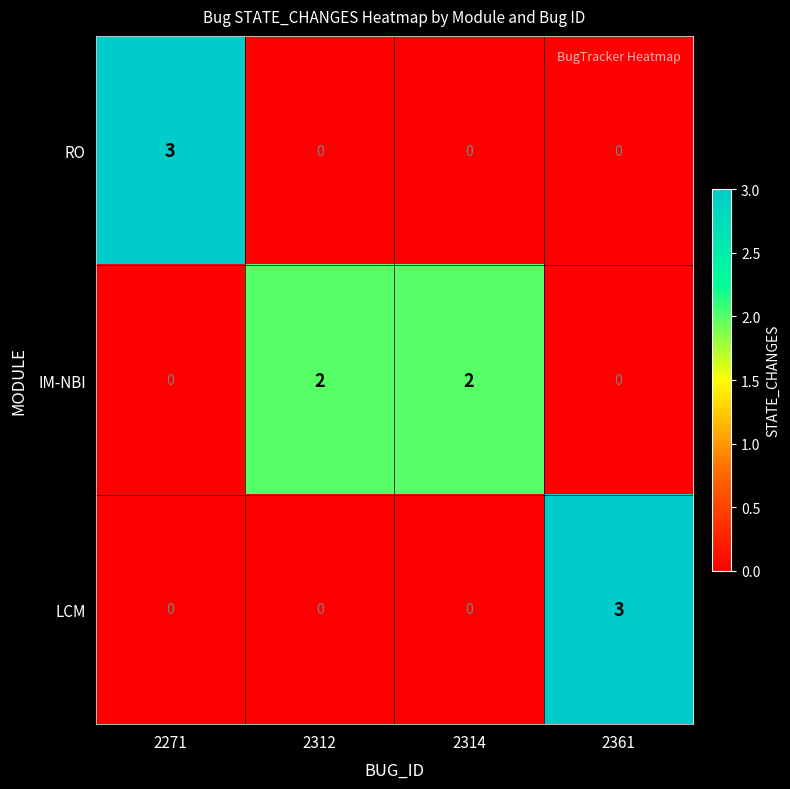

How many IM-NBI values are between 0 and 2?

4